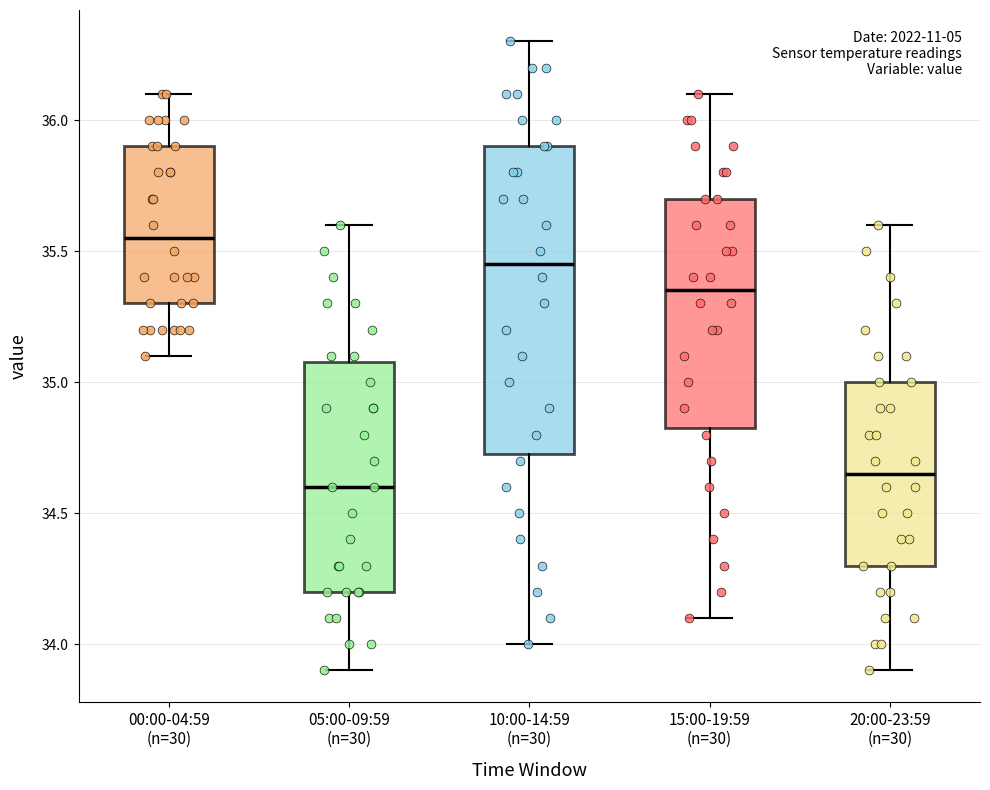

Reading left to right, read every box against the y-axis: the position of its median line, the range the box covers, and the ends of its whiskers. The values are not printed on the chart, so give them approximately, as read against the axis.

00:00-04:59 (n=30): median 35.55, box 35.30 to 35.90, whiskers 35.10 to 36.10
05:00-09:59 (n=30): median 34.60, box 34.20 to 35.10, whiskers 33.90 to 35.60
10:00-14:59 (n=30): median 35.45, box 34.75 to 35.90, whiskers 34.00 to 36.30
15:00-19:59 (n=30): median 35.35, box 34.85 to 35.70, whiskers 34.10 to 36.10
20:00-23:59 (n=30): median 34.65, box 34.30 to 35.00, whiskers 33.90 to 35.60